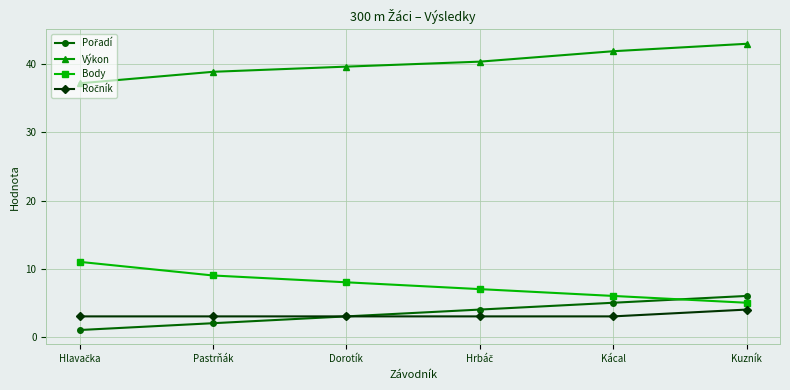

How many series are shown in this chart?

4